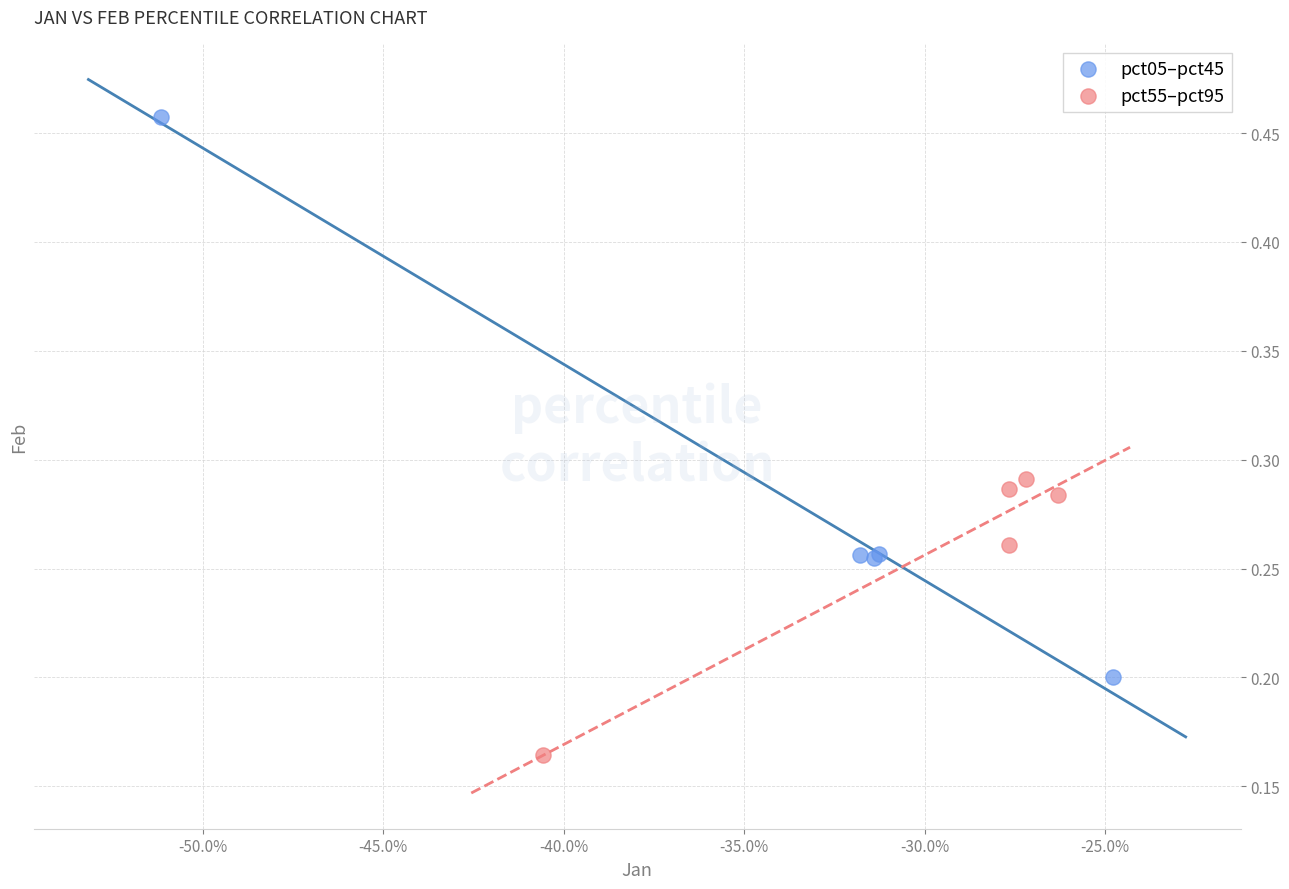

Which series contains the highest Y value?

pct05–pct45